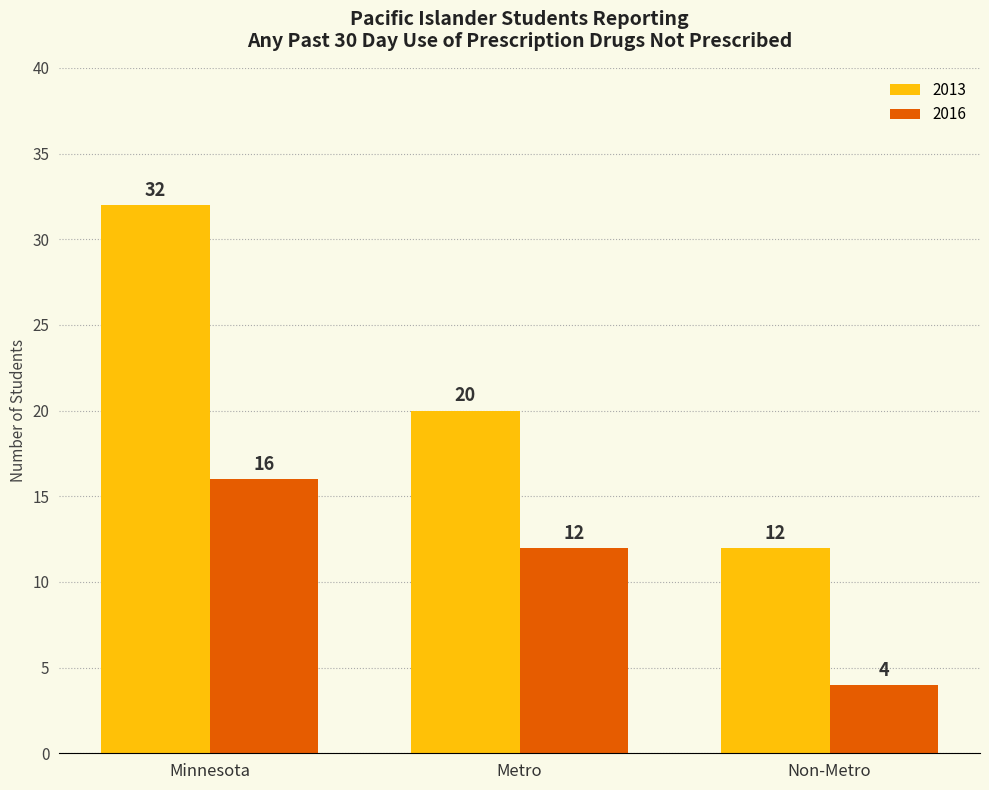

Reading left to right, list all the values displayed in this chart.

2013: 32	20	12
2016: 16	12	4